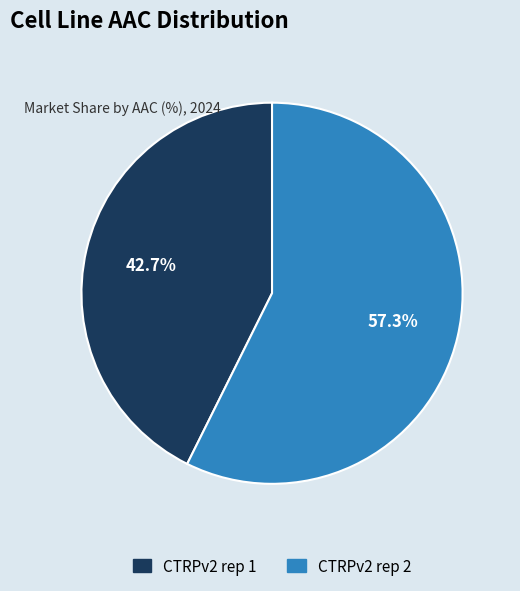

Does CTRPv2 rep 1 represent more than half of the total?

No